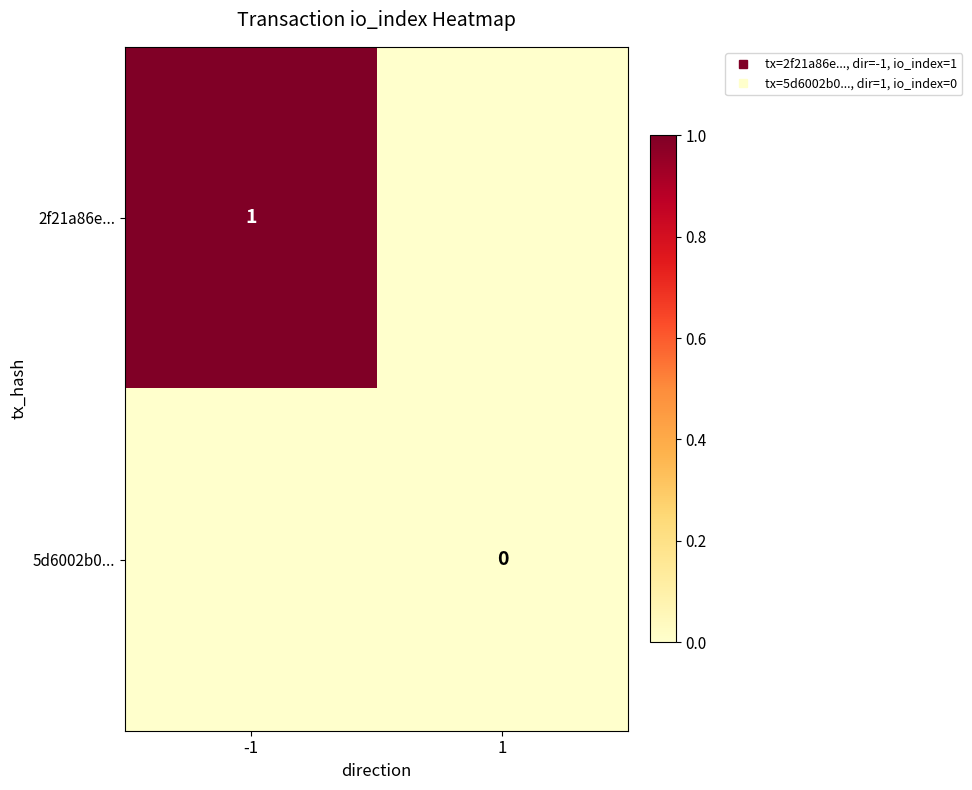

At which category is the sum across all series the highest?

-1